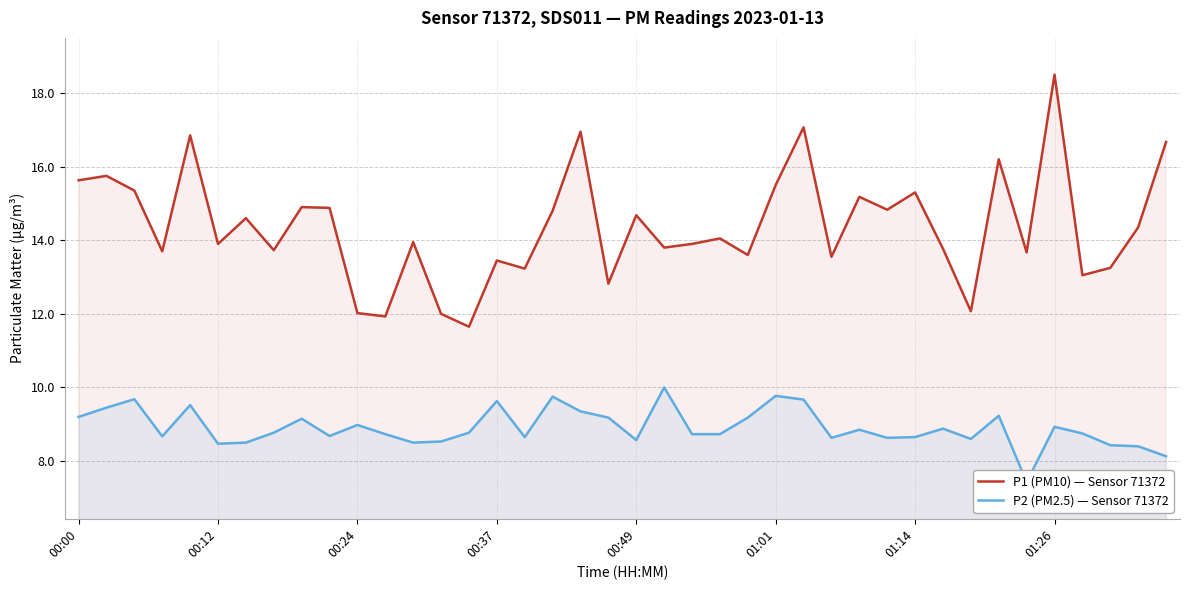

The value of P1 (PM10) — Sensor 71372 at 01:14 is 24.6. True or false?

False